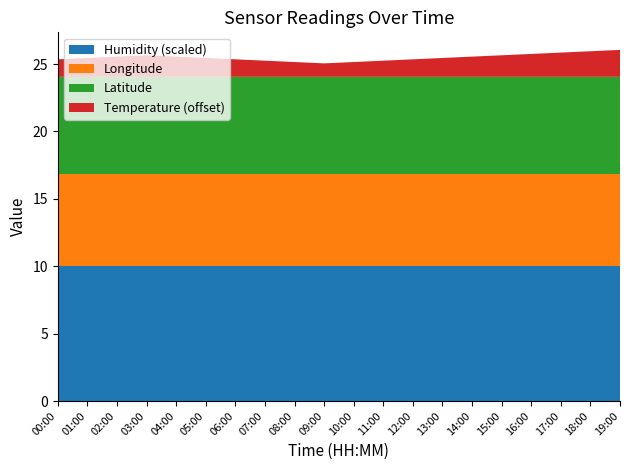

What is the minimum value for Humidity (scaled)?

10.0